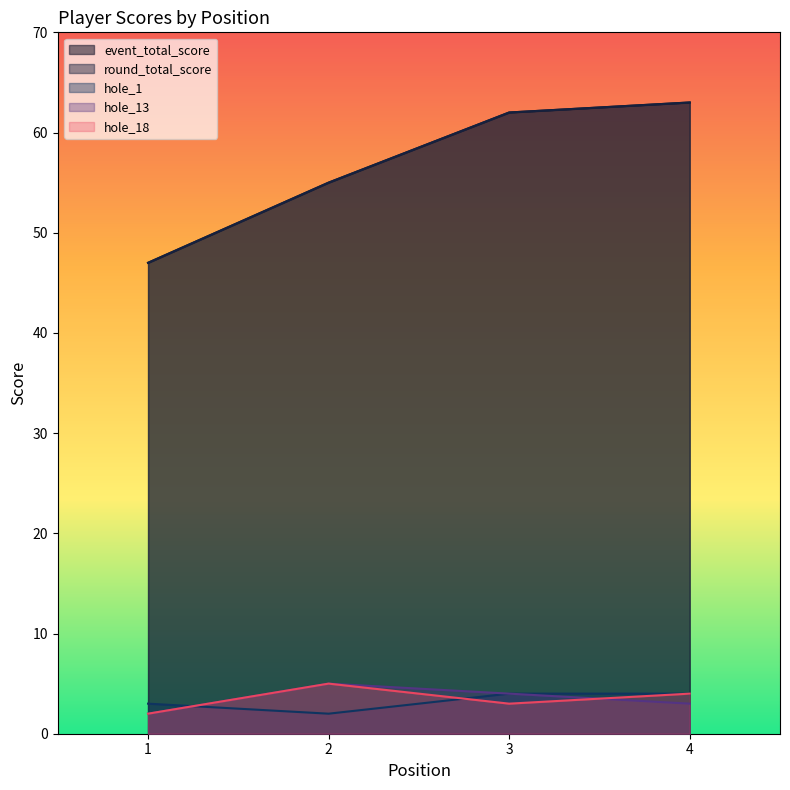

What is the sum of all hole_18 values?

14